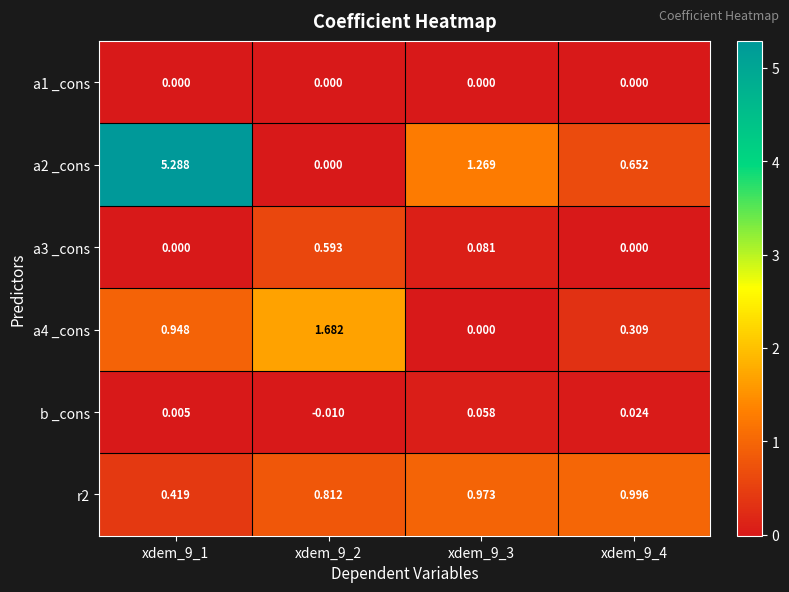

How many data points in b _cons are less than 0?

1